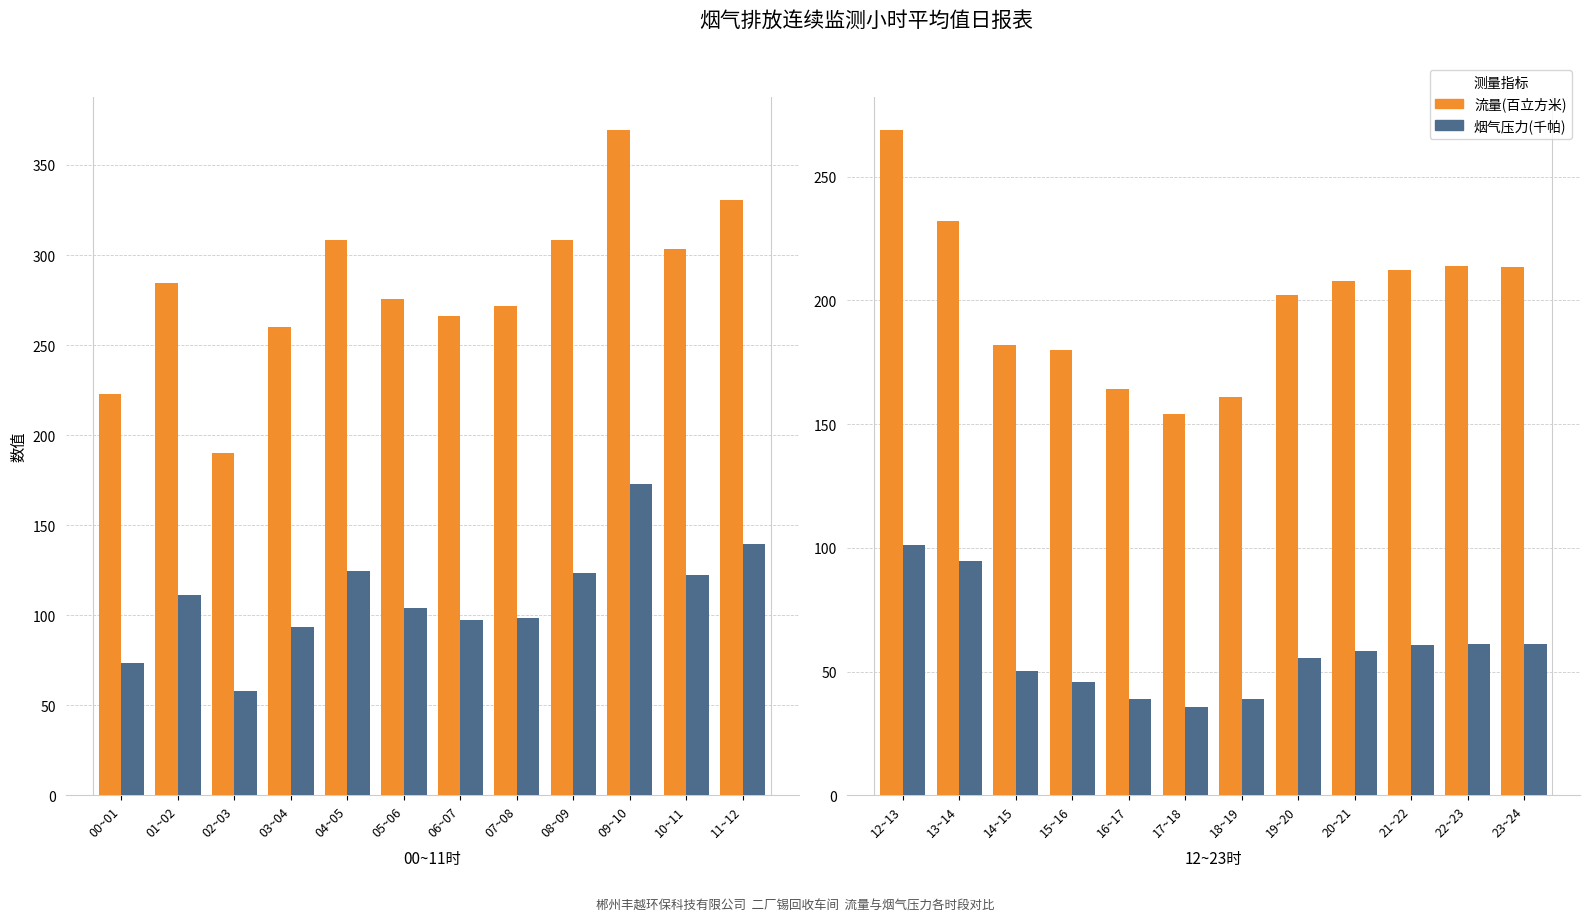

What position from the left is 16~17?

5